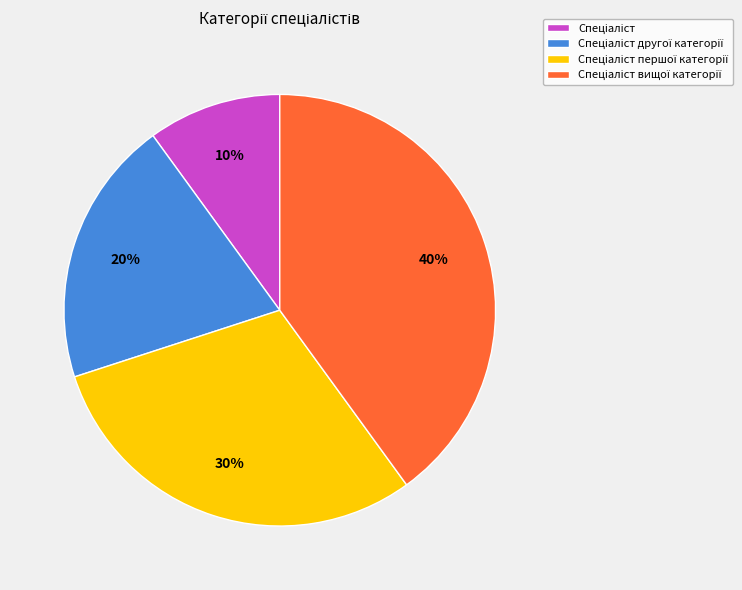

Is there any slice that represents more than half of the pie?

No